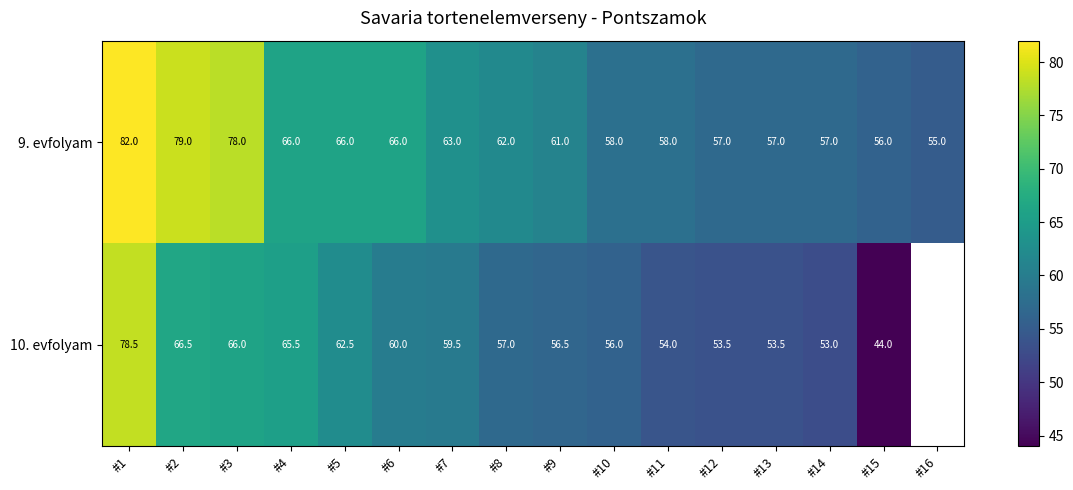

The 9. evfolyam series shows 90.8 at #11. True or false?

False